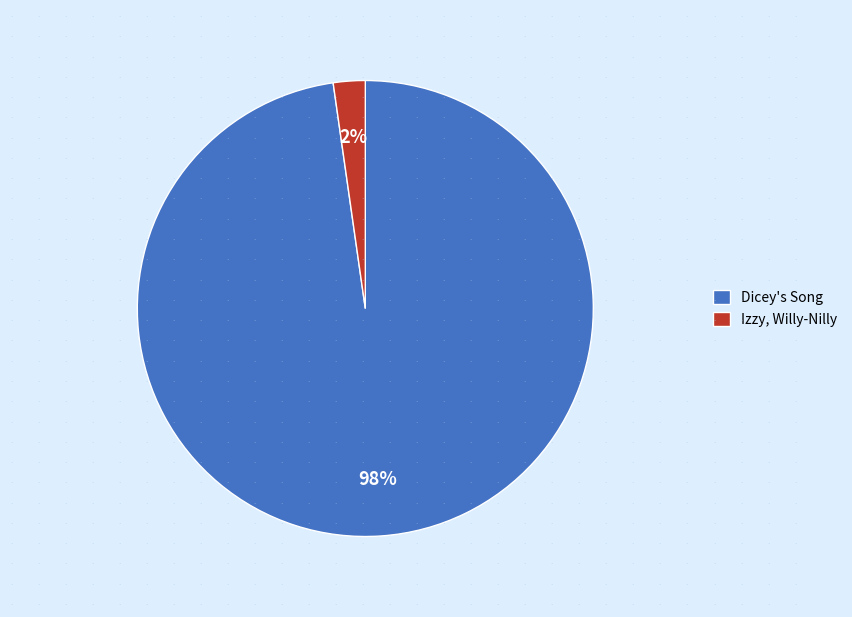

Combined, do Dicey's Song and Izzy, Willy-Nilly account for over 50%?

Yes